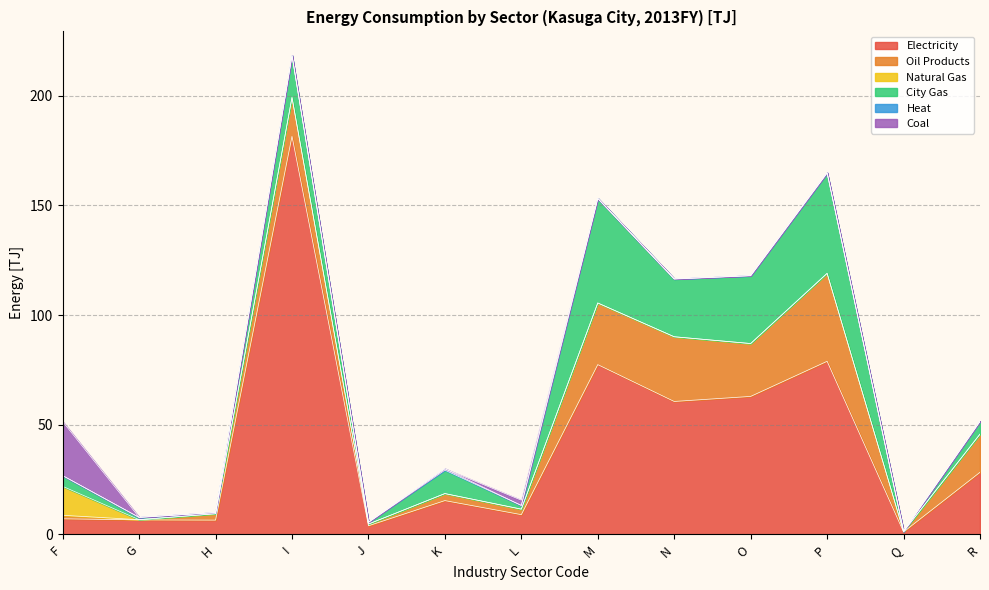

What is the lowest value of the City Gas series?

0.1